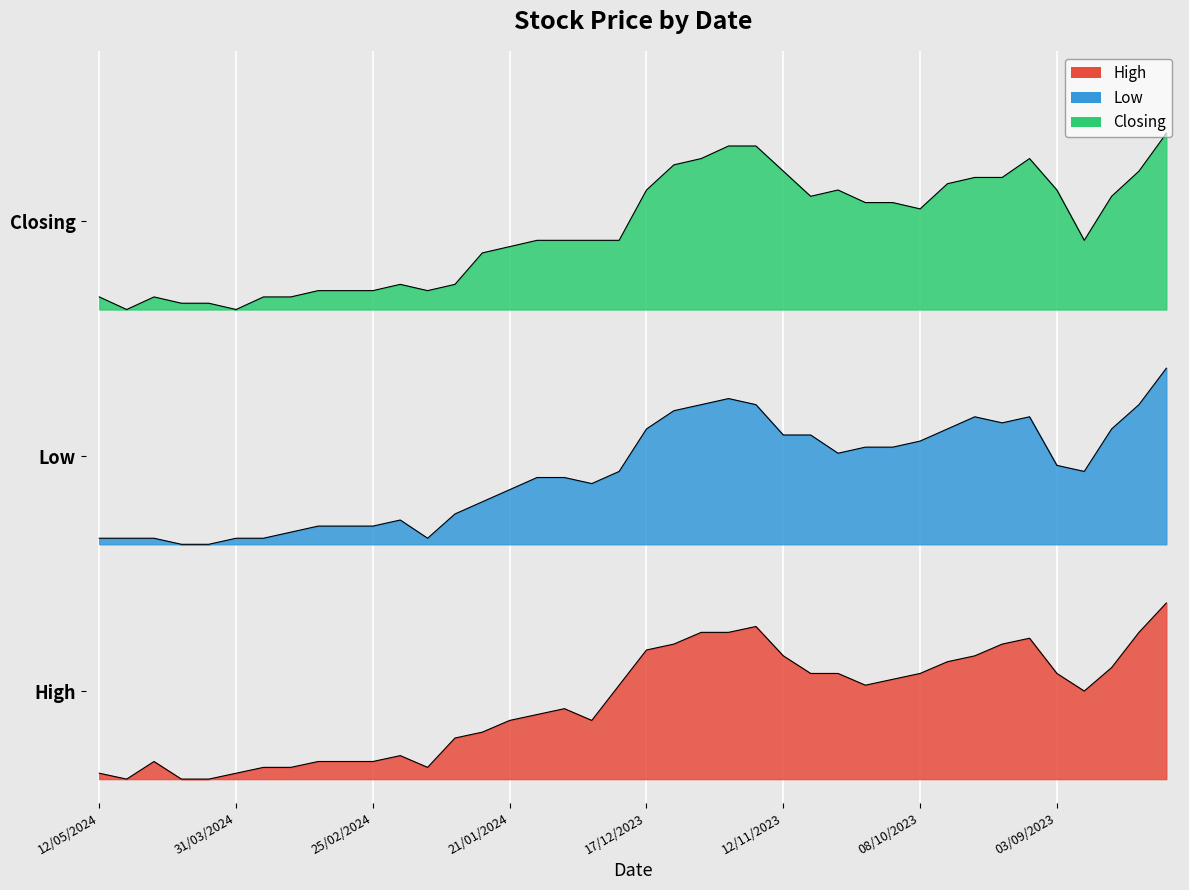

The value of Closing at 06/08/2023 is 0.6. True or false?

True